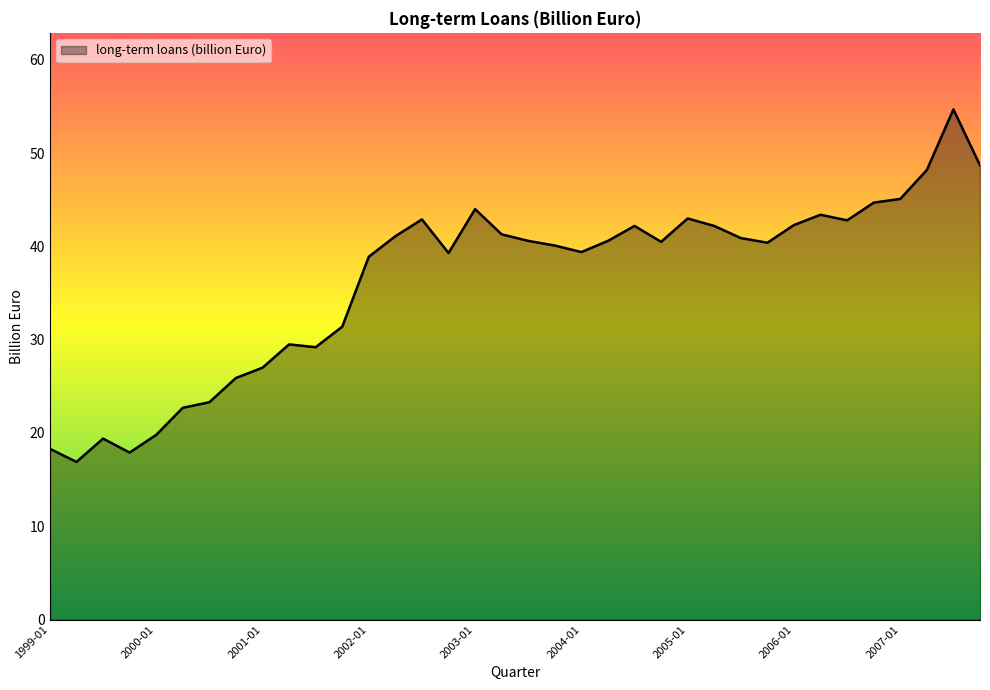

What is the maximum value shown in the chart?

54.7